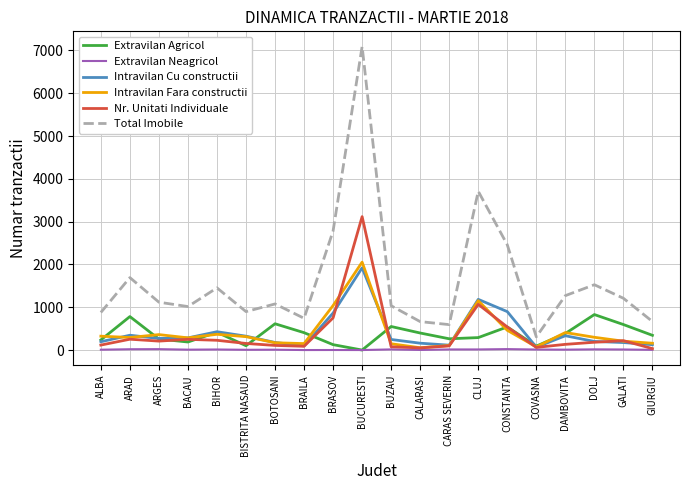

Which series has the largest total across all categories?

Total Imobile